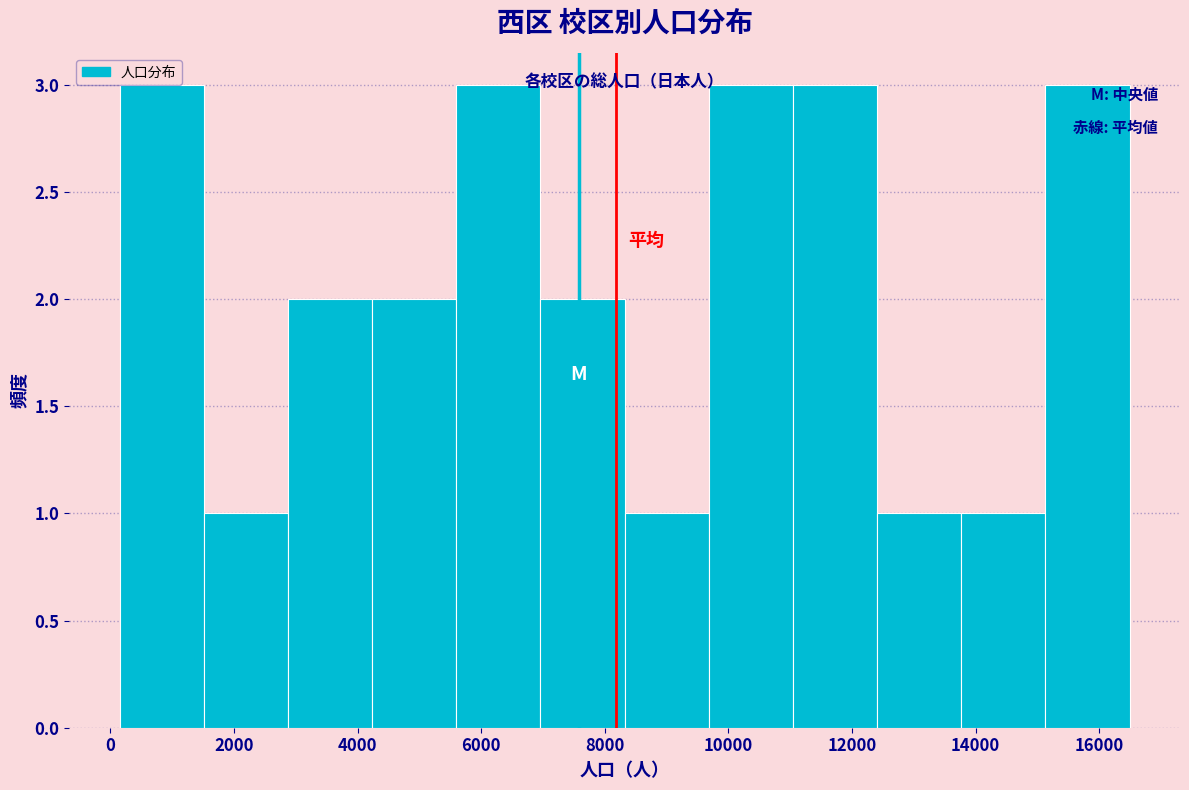

How tall is the bar that spans 7000 to 8400 on the x-axis? Neither the bar edges nor the heights are printed on the chart, so give them approximately, as read against the axes.

2